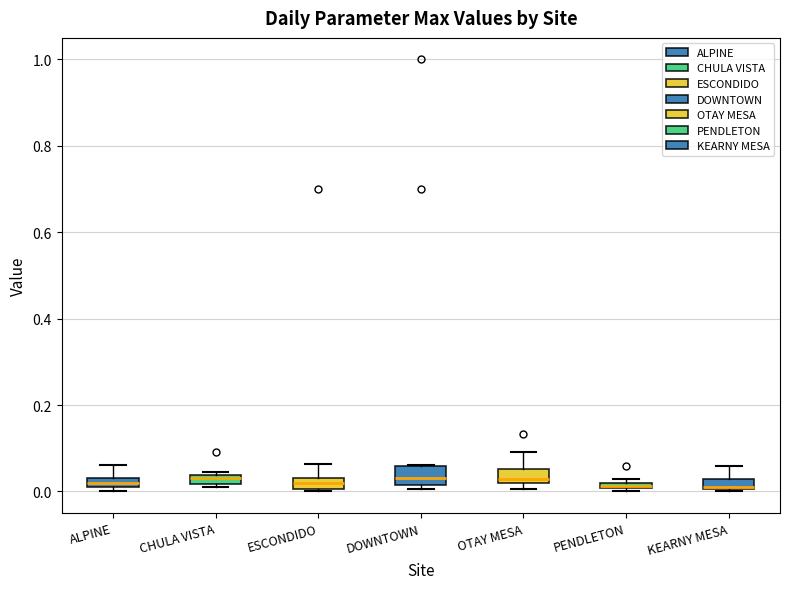

Where does the median line of the box for DOWNTOWN sit on the y-axis? The values are not printed on the chart, so give them approximately, as read against the axis.

0.04